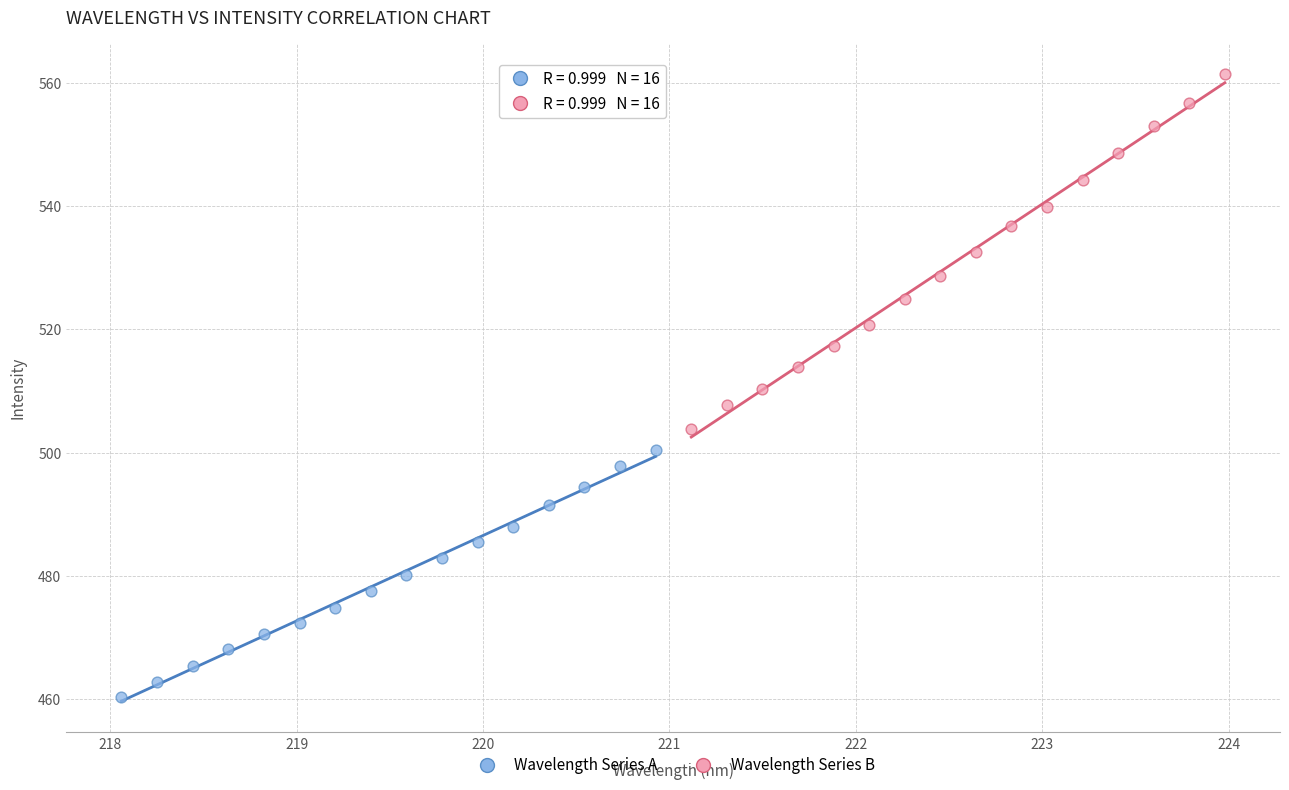

Which series contains the highest Y value?

Wavelength Series B